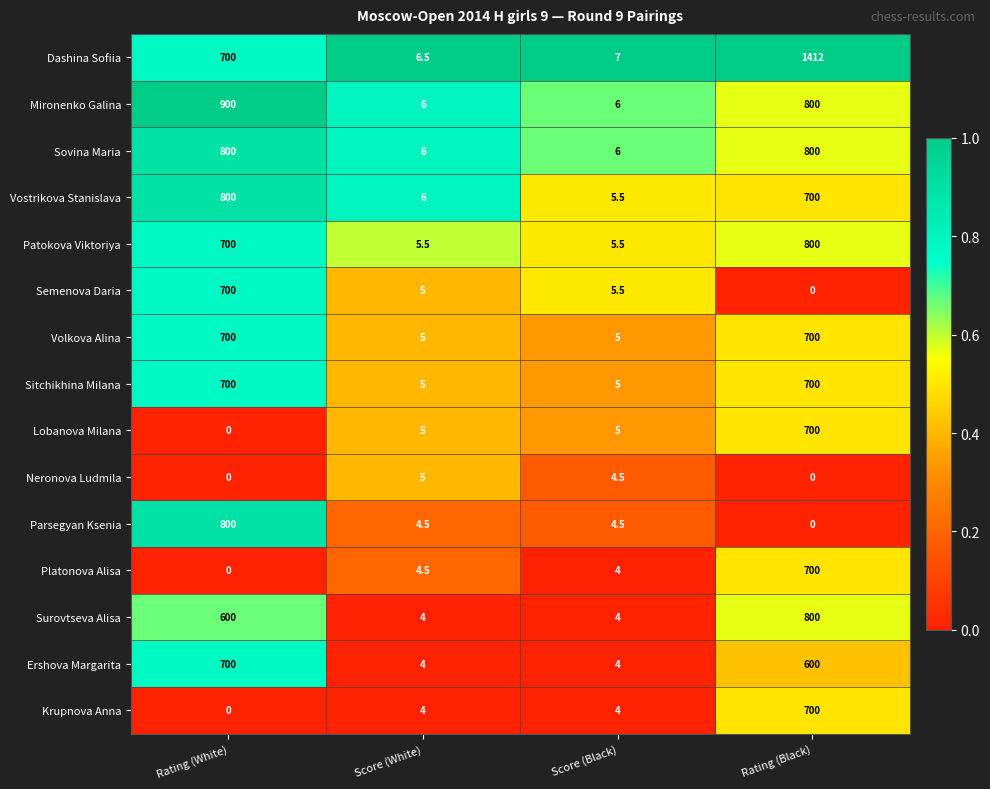

What is the minimum value for Volkova Alina?

5.0